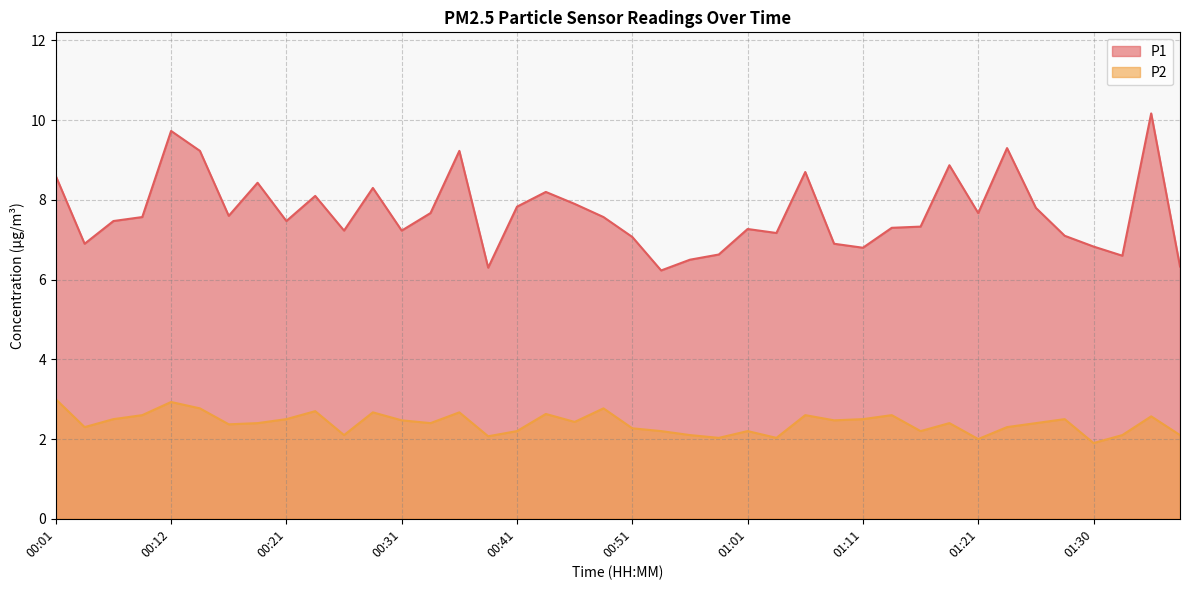

At which category does P2 reach its first local valley?

00:04